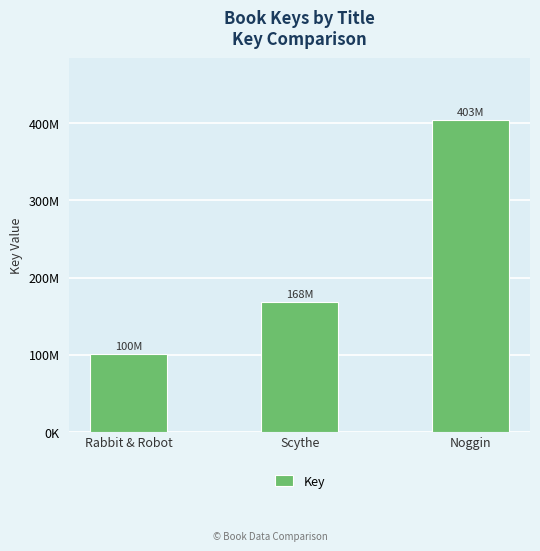

Approximately how many times larger is the value at Scythe compared to Noggin?

0.4